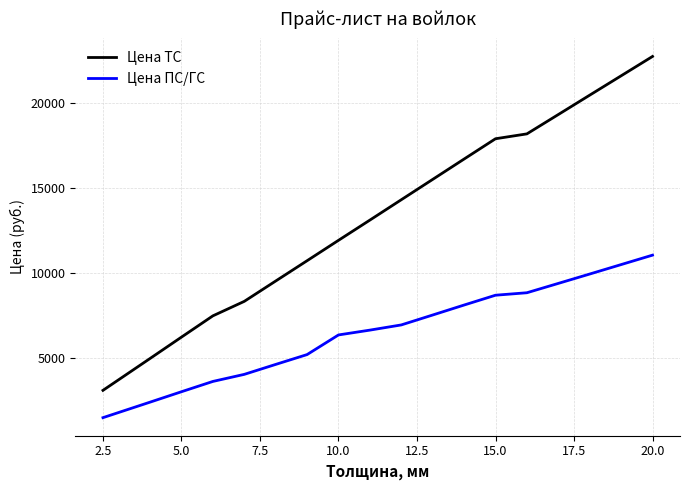

True or false: Цена ПС/ГС and Цена ТС cross at least once.

False